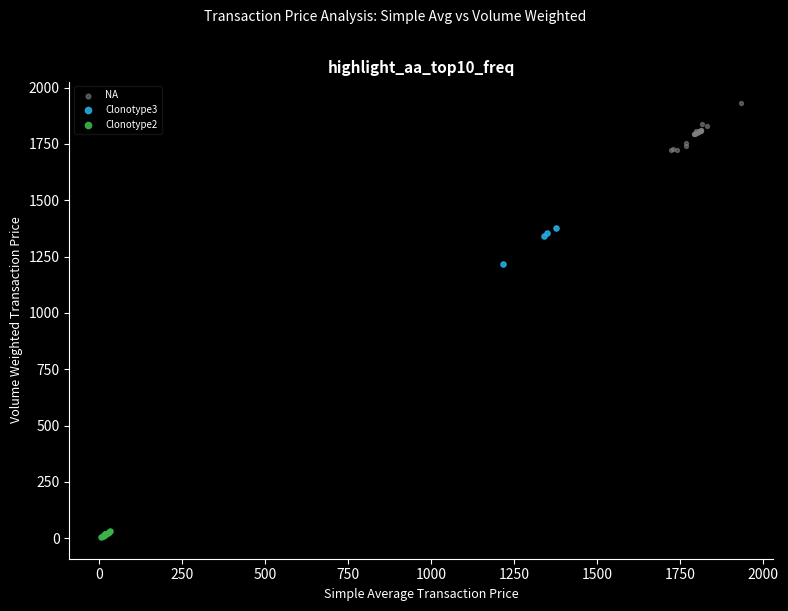

Which series contains the highest Y value?

NA